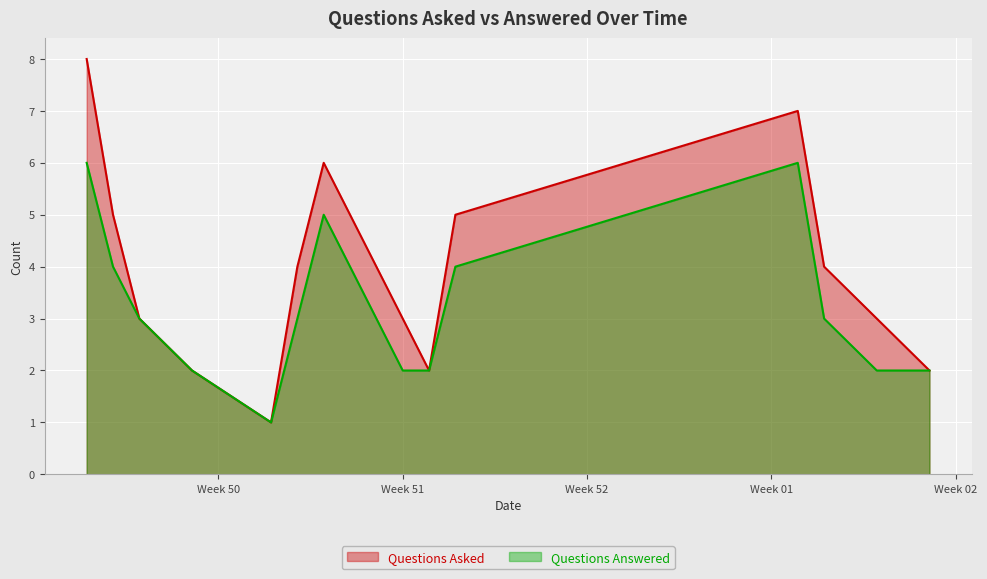

How many values in the Questions Answered series exceed 3?

5